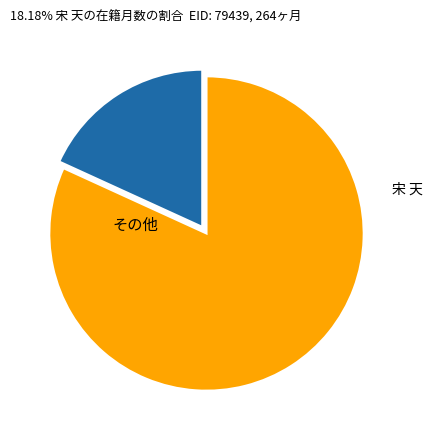

Is there a majority slice in this chart?

Yes